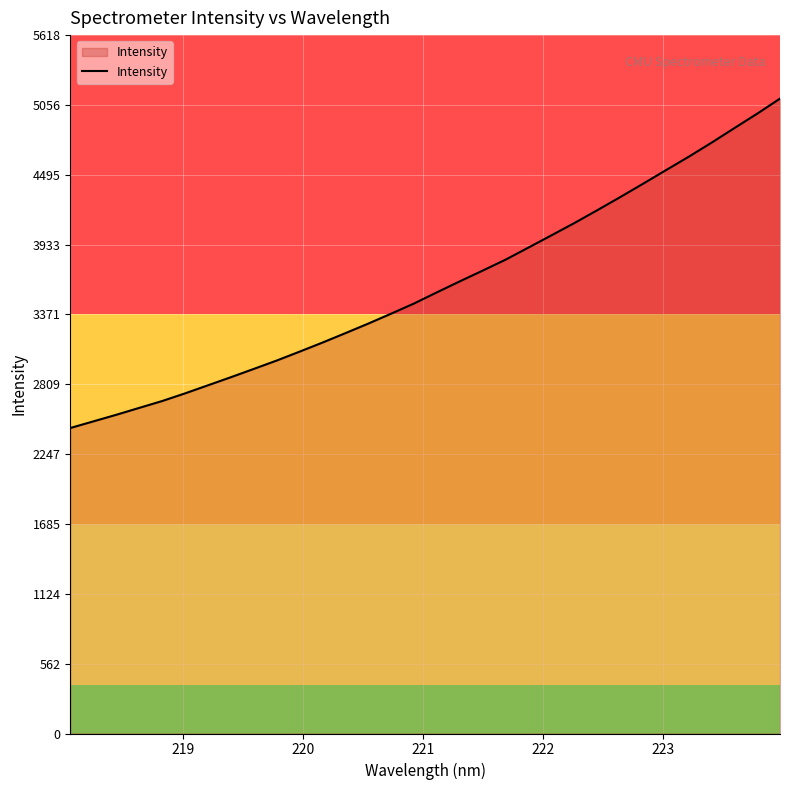

What is the difference between the maximum and minimum values?

2649.9